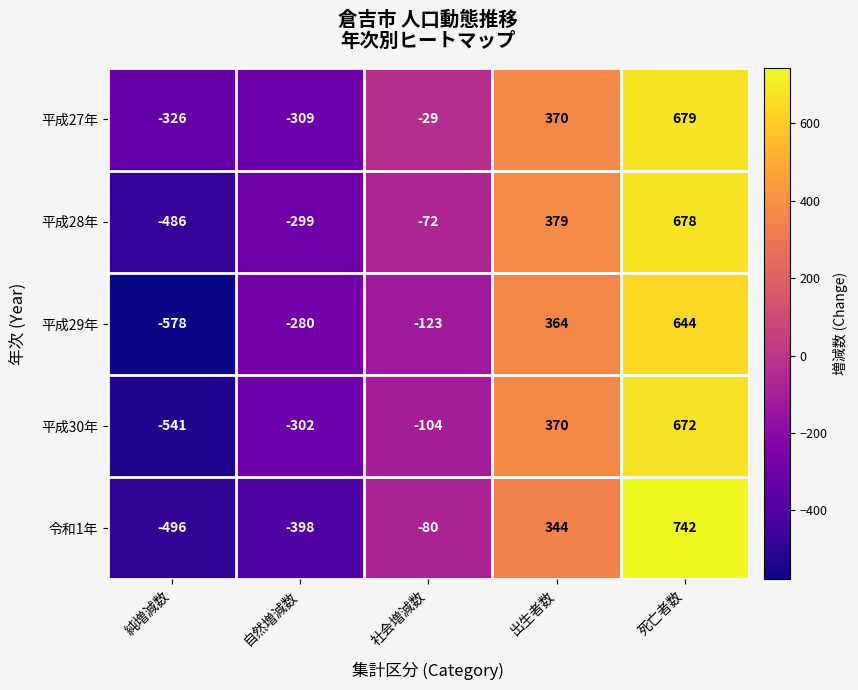

What value does the 平成27年 series have at 純増減数, to the nearest 10?

-330